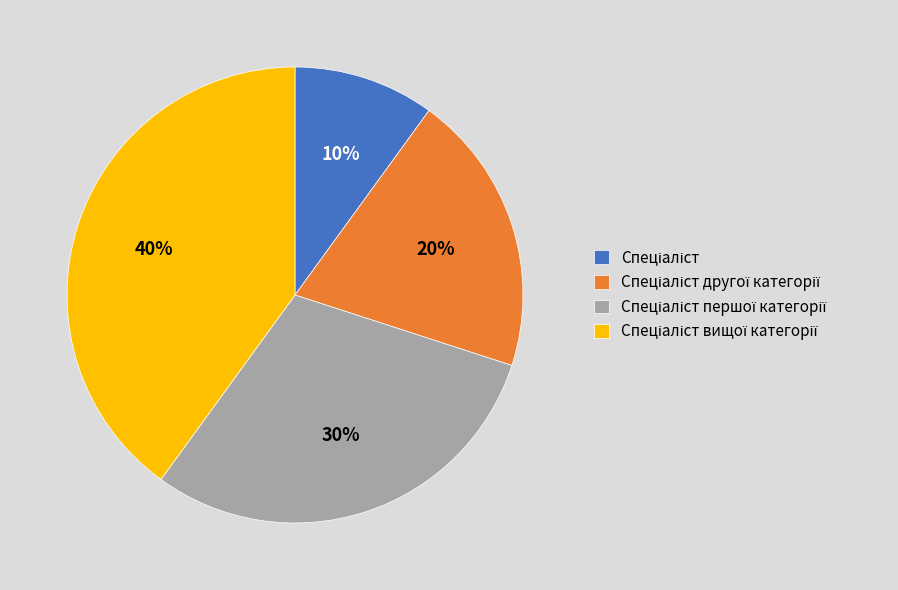

To the nearest percent, what is the difference between the largest and smallest slice percentages?

30%